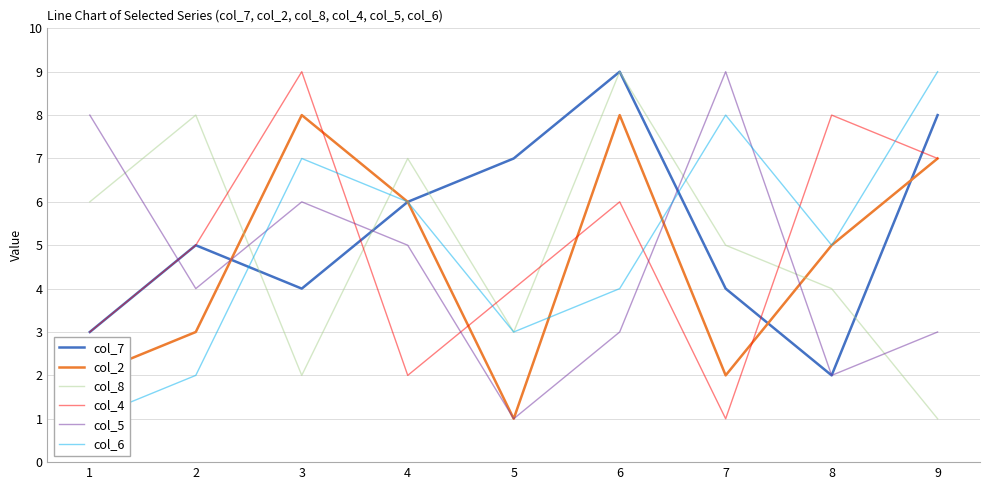

Is the value of col_2 at 8 greater than the value of col_5 at 1?

No